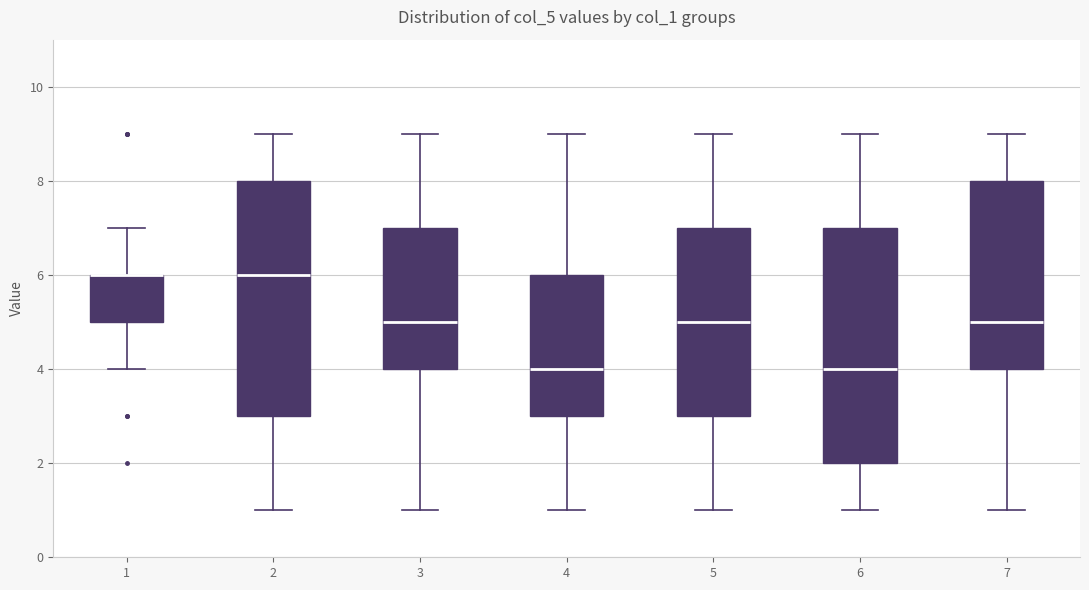

Reading left to right, read every box against the y-axis: the position of its median line, the range the box covers, and the ends of its whiskers. The values are not printed on the chart, so give them approximately, as read against the axis.

1: median 6 (drawn on the box's upper edge), box 5 to 6, whiskers 4 to 7
2: median 6, box 3 to 8, whiskers 1 to 9
3: median 5, box 4 to 7, whiskers 1 to 9
4: median 4, box 3 to 6, whiskers 1 to 9
5: median 5, box 3 to 7, whiskers 1 to 9
6: median 4, box 2 to 7, whiskers 1 to 9
7: median 5, box 4 to 8, whiskers 1 to 9